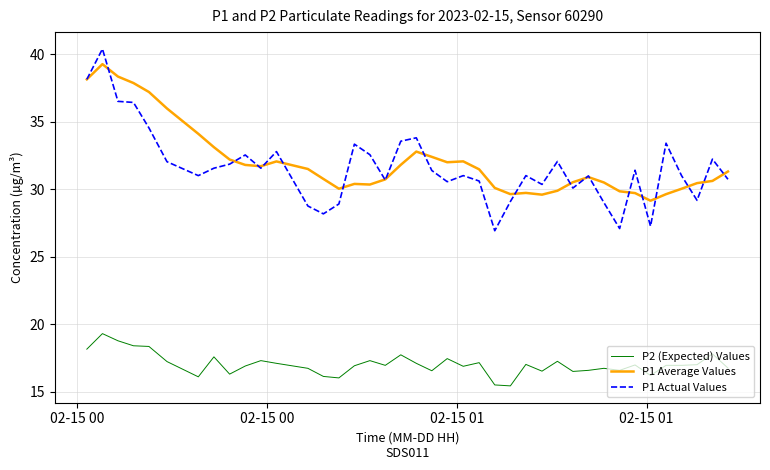

Which series has the largest range (max minus min)?

P1 Actual Values